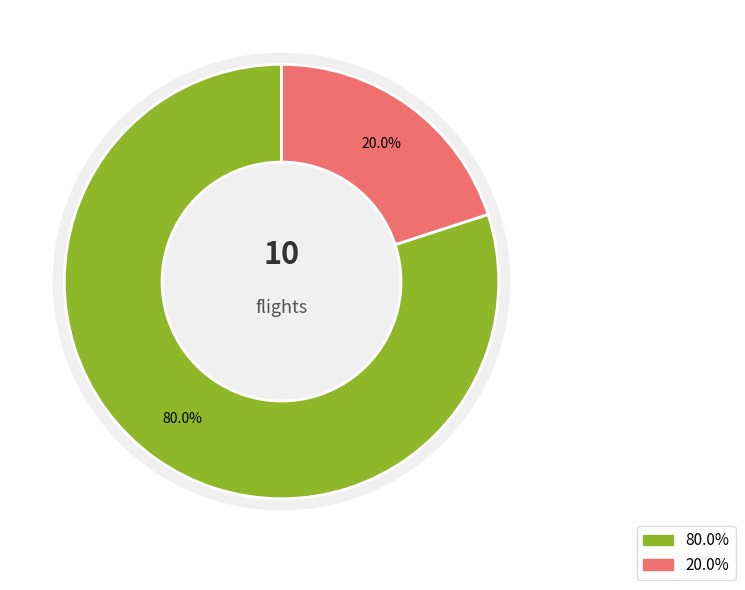

Count the number of slices in the pie.

2